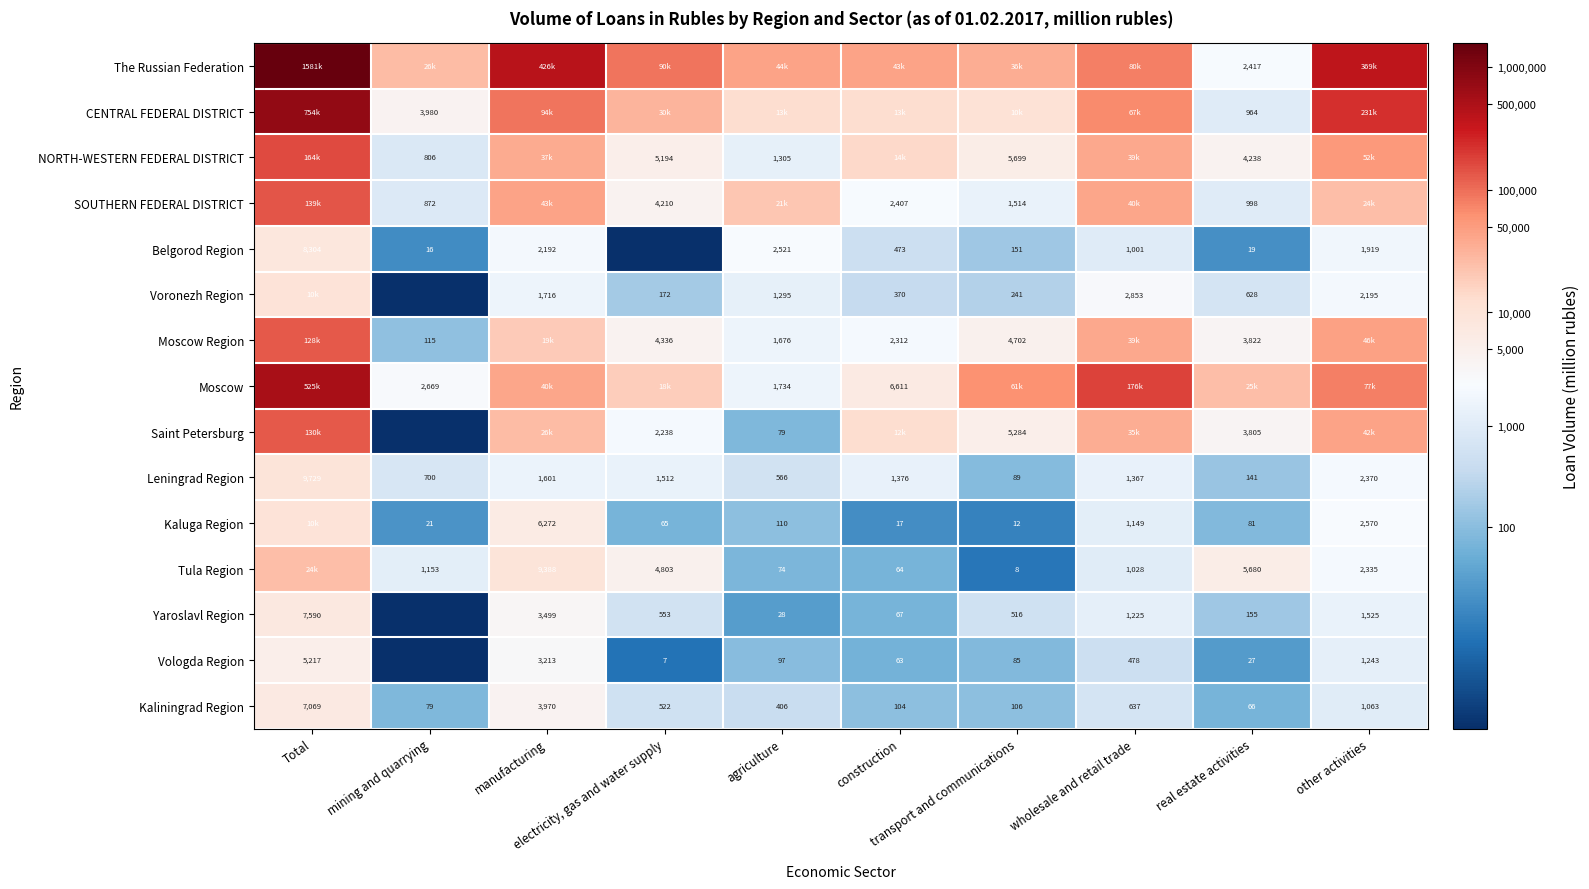

Rank the series at wholesale and retail trade from lowest to highest value.

Vologda Region, Kaliningrad Region, Belgorod Region, Tula Region, Kaluga Region, Yaroslavl Region, Leningrad Region, Voronezh Region, Saint Petersburg, Moscow Region, NORTH-WESTERN FEDERAL DISTRICT, SOUTHERN FEDERAL DISTRICT, CENTRAL FEDERAL DISTRICT, The Russian Federation, Moscow